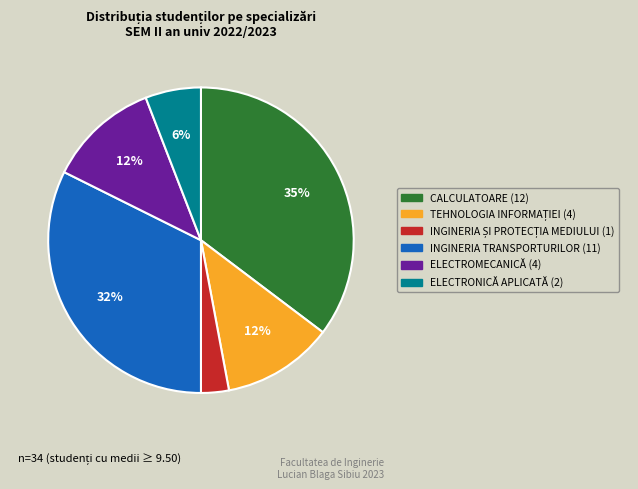

Do ELECTROMECANICĂ and INGINERIA TRANSPORTURILOR together represent more than half of the pie?

No